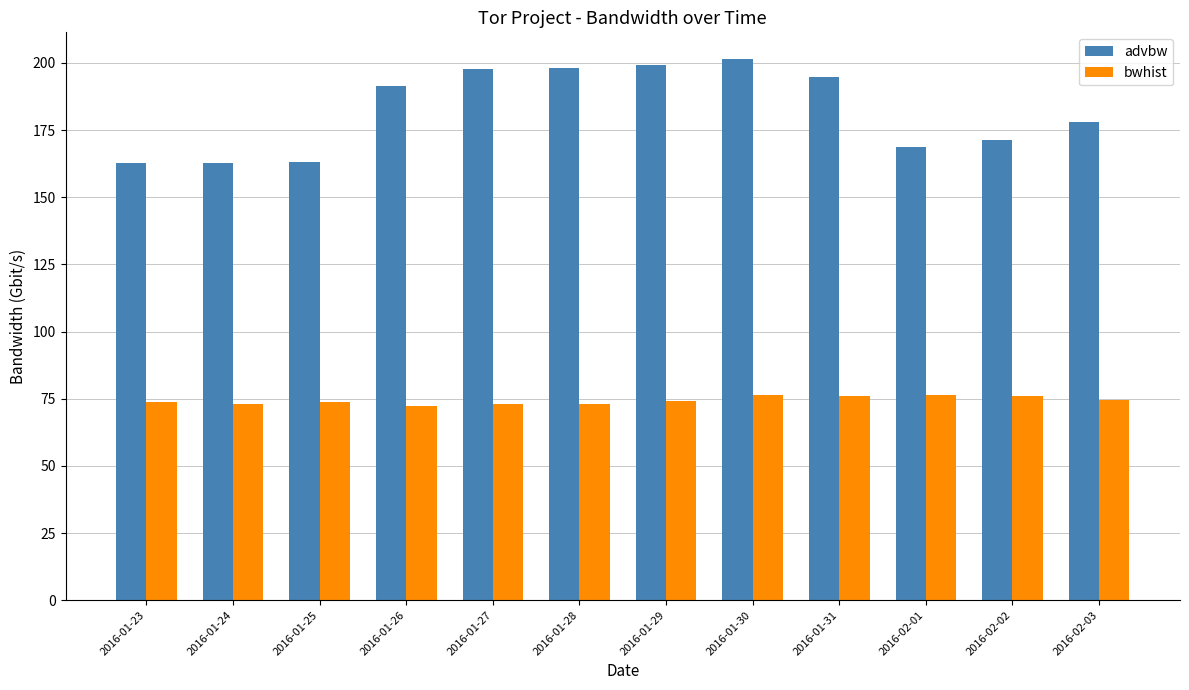

What are all the series names shown in the legend?

advbw, bwhist